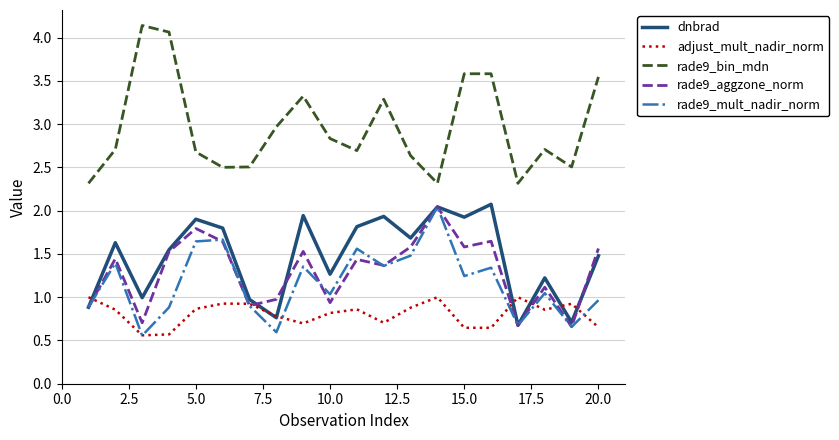

How many interior local peaks does the rade9_mult_nadir_norm series have?

7